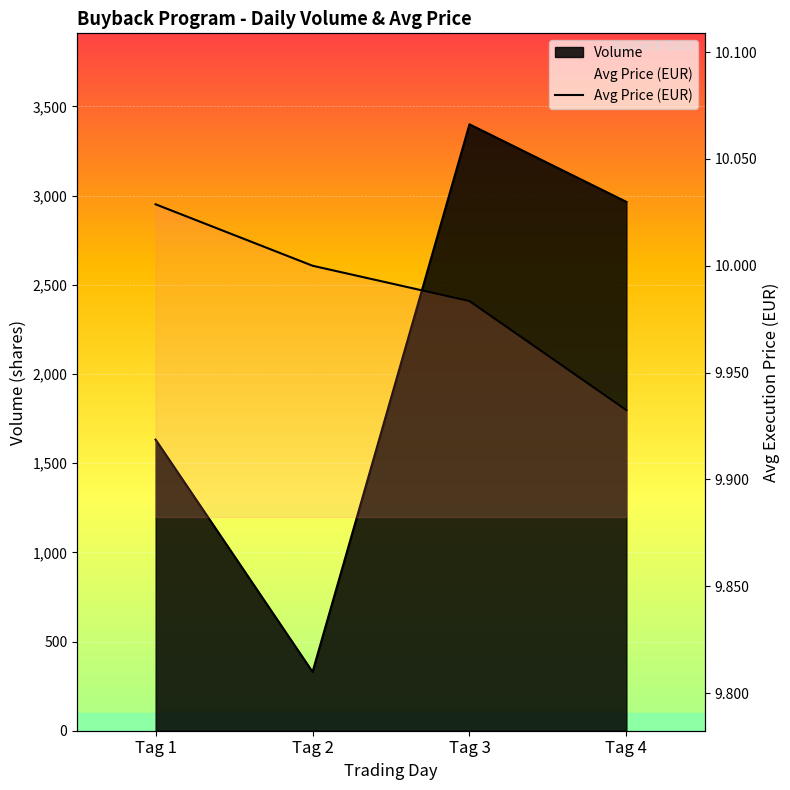

Reading left to right, transcribe all the data shown in this chart.

10.0	10.0	10.0	9.9